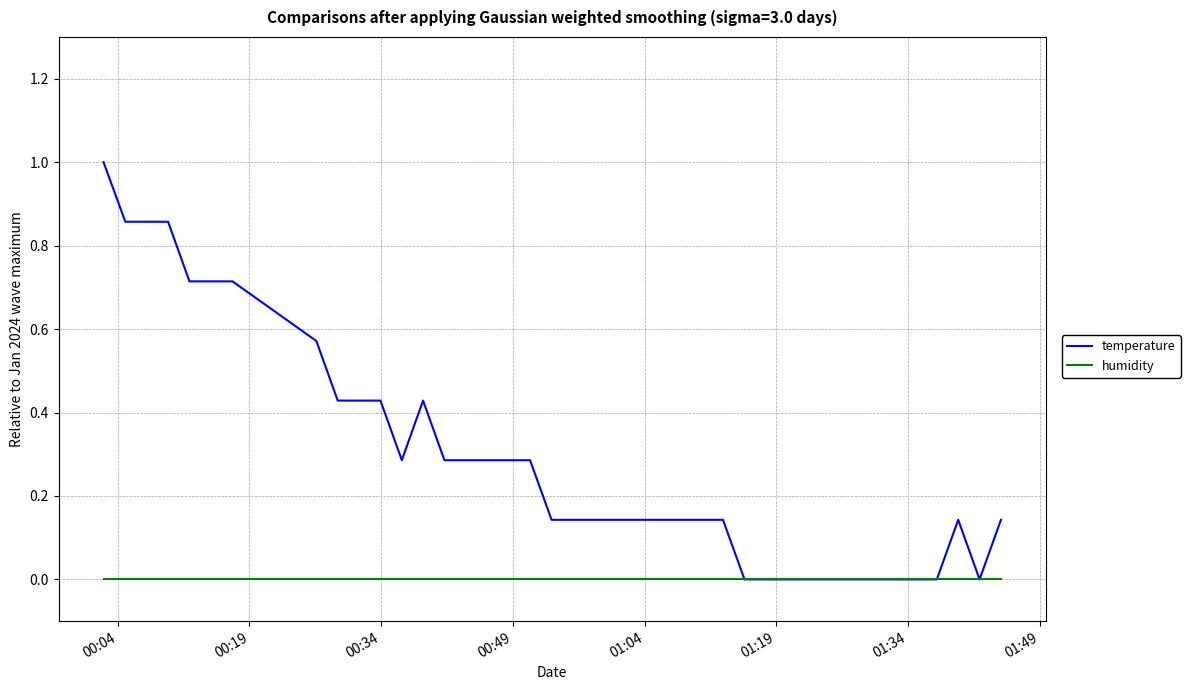

Which series has the largest range (max minus min)?

temperature